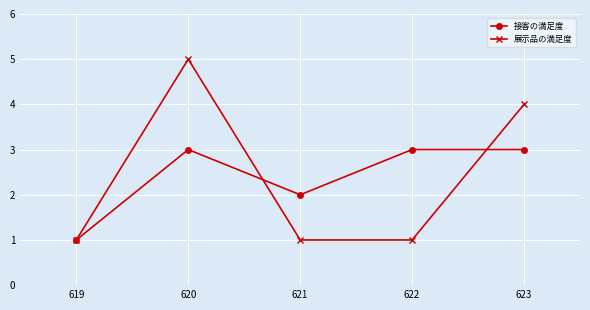

What is the value of the 展示品の満足度 point at the 2nd from the left?

5